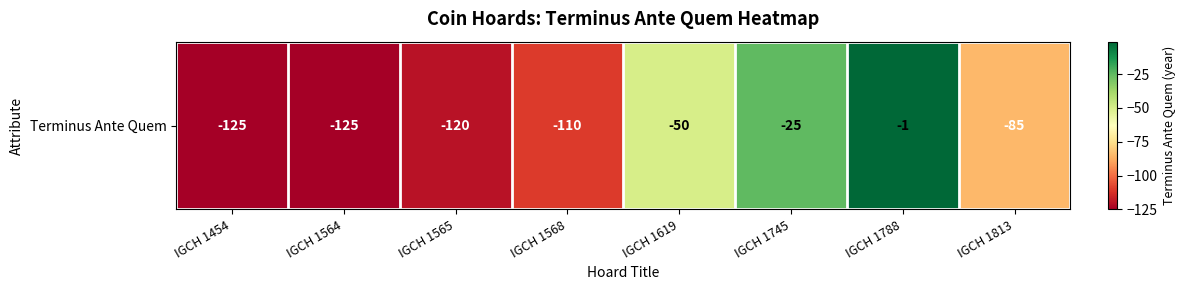

Is it true that the value at IGCH 1565 is -120?

True